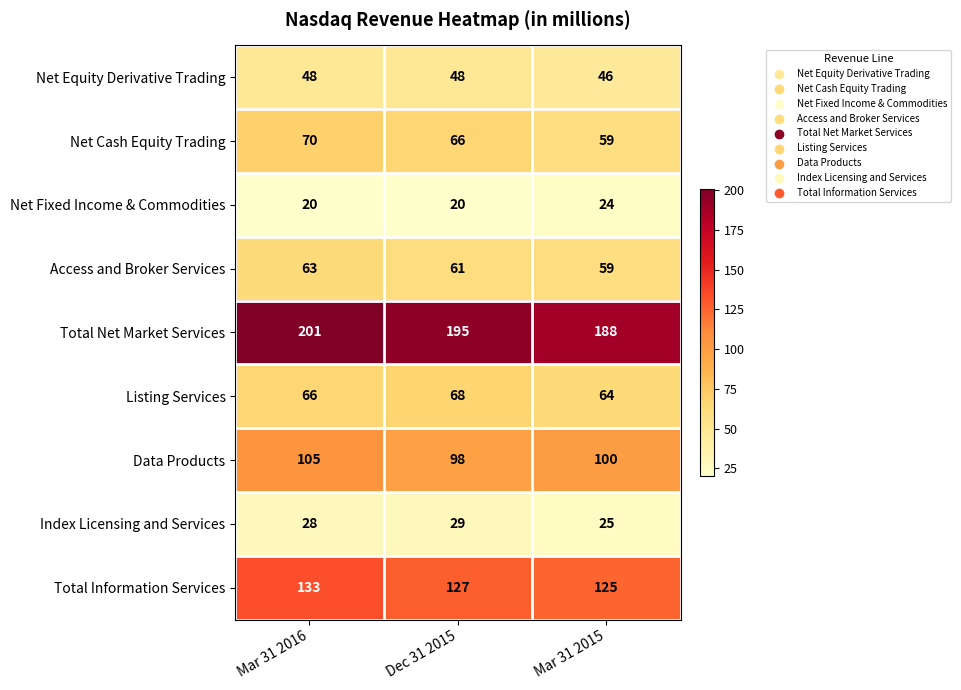

Reading right to left, extract all data points from this chart.

Net Equity Derivative Trading: Mar 31 2015=46	Dec 31 2015=48	Mar 31 2016=48
Net Cash Equity Trading: Mar 31 2015=59	Dec 31 2015=66	Mar 31 2016=70
Net Fixed Income & Commodities: Mar 31 2015=24	Dec 31 2015=20	Mar 31 2016=20
Access and Broker Services: Mar 31 2015=59	Dec 31 2015=61	Mar 31 2016=63
Total Net Market Services: Mar 31 2015=188	Dec 31 2015=195	Mar 31 2016=201
Listing Services: Mar 31 2015=64	Dec 31 2015=68	Mar 31 2016=66
Data Products: Mar 31 2015=100	Dec 31 2015=98	Mar 31 2016=105
Index Licensing and Services: Mar 31 2015=25	Dec 31 2015=29	Mar 31 2016=28
Total Information Services: Mar 31 2015=125	Dec 31 2015=127	Mar 31 2016=133